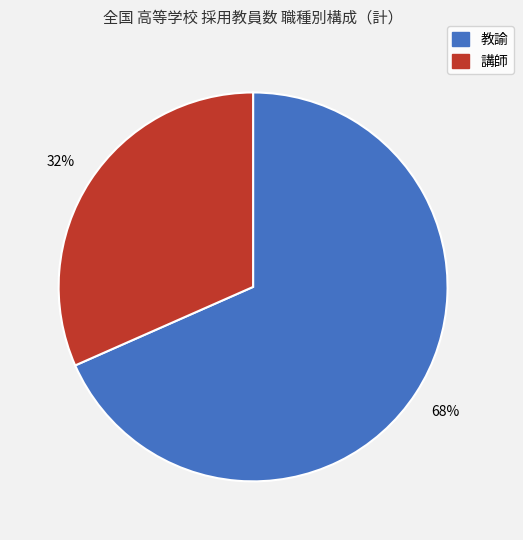

What is the majority slice?

教諭